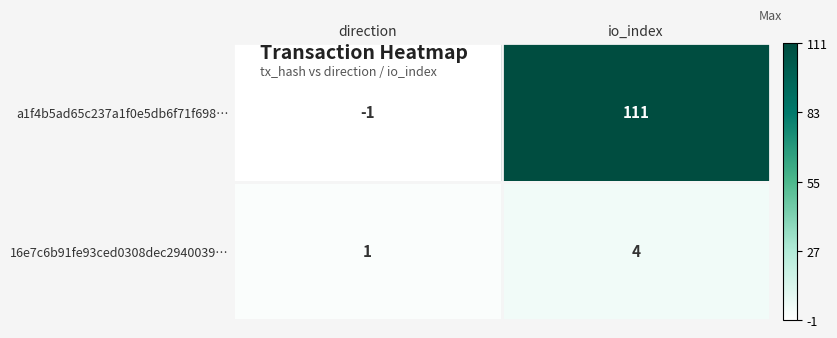

At which category does the chart reach its minimum across all series?

direction